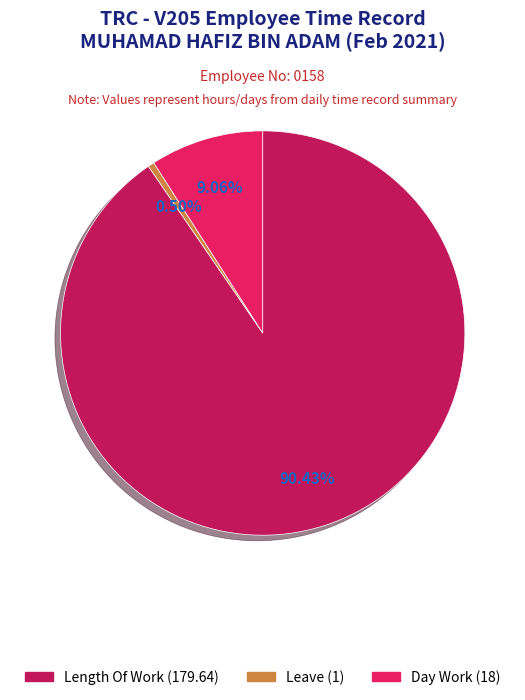

How many segments does this pie chart have?

3